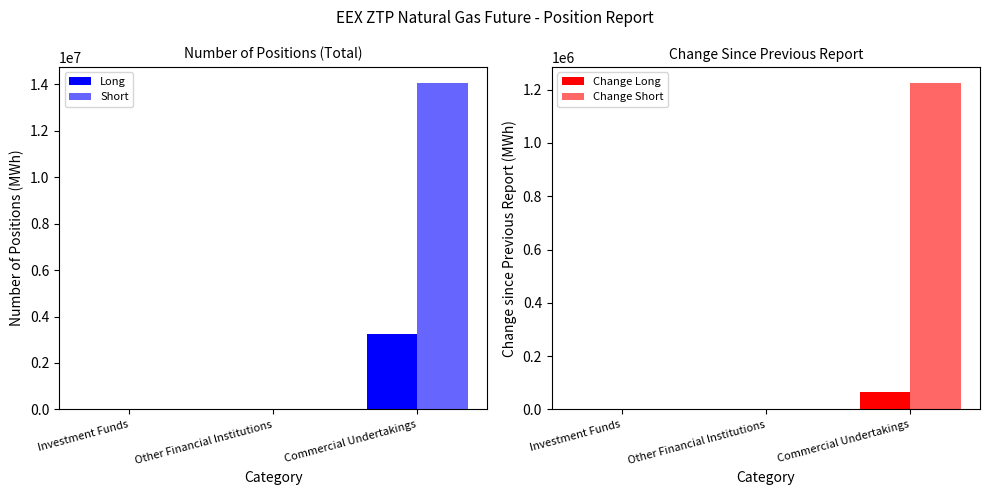

How many positive values does the Change Short series have?

1